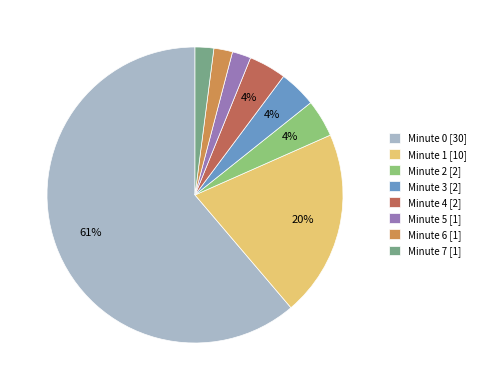

True or false: Minute 0 [30] accounts for 61% of the total.

True